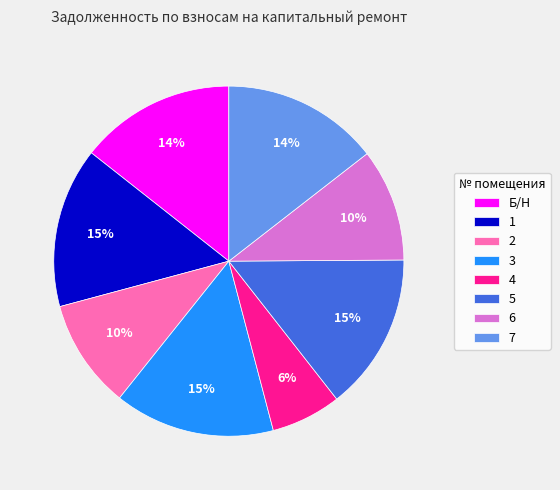

To the nearest percent, what percentage of the pie is 3?

15%